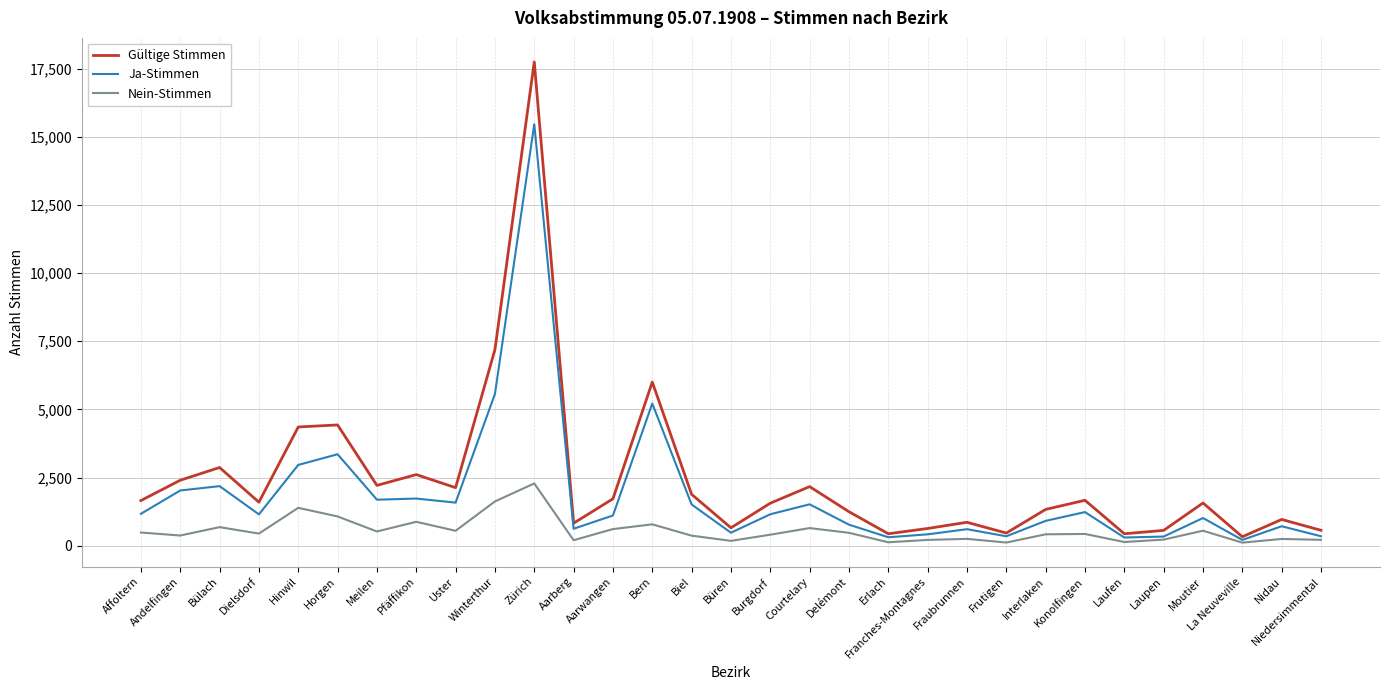

At Uster, list the series in order from largest to smallest.

Gültige Stimmen, Ja-Stimmen, Nein-Stimmen